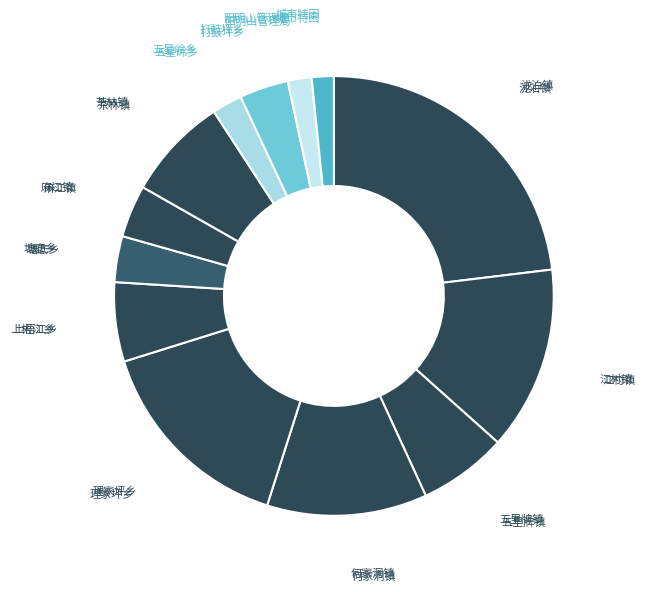

How many segments does this pie chart have?

13